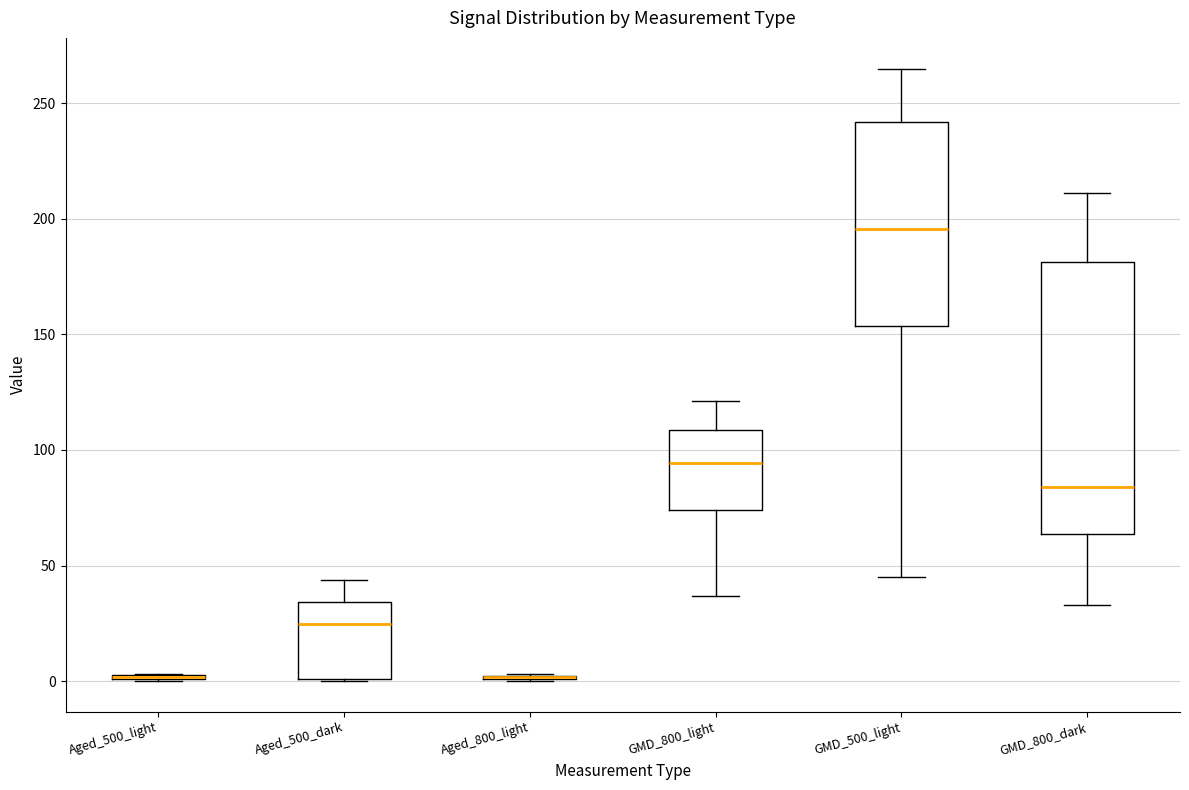

Which box is the tallest, from its lower edge to its upper edge?

GMD_800_dark